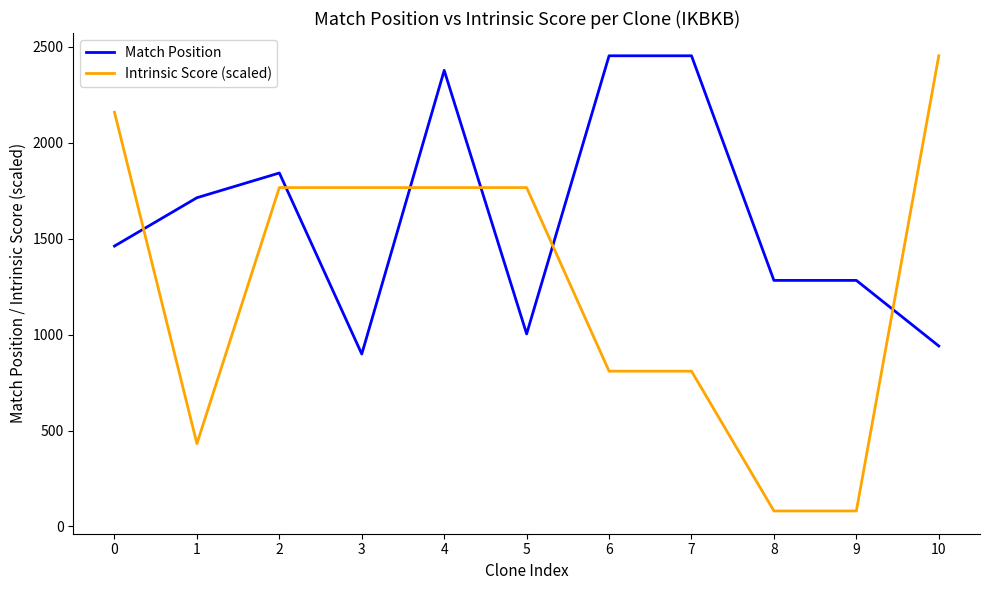

Is this an area chart (filled region under the line)?

No